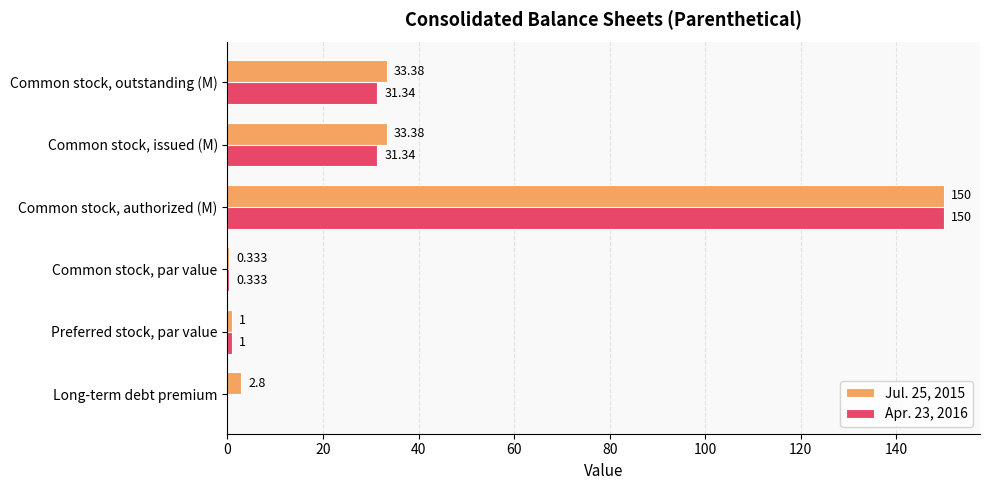

At which category is the sum across all series the highest?

Common stock, authorized (M)